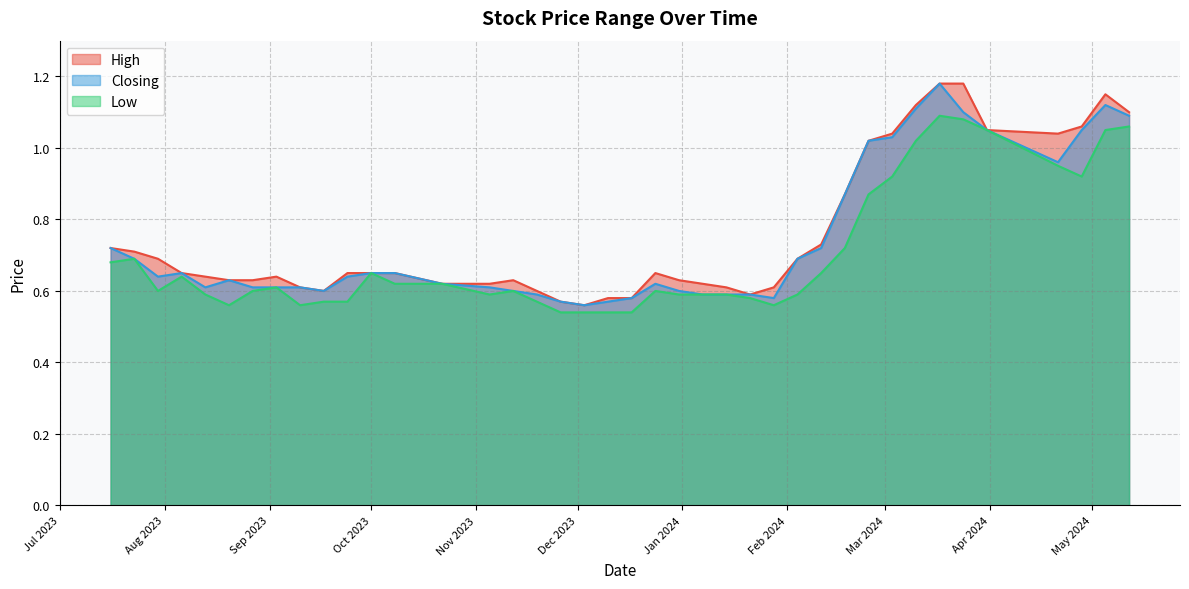

How many interior local peaks does the Low series have?

7